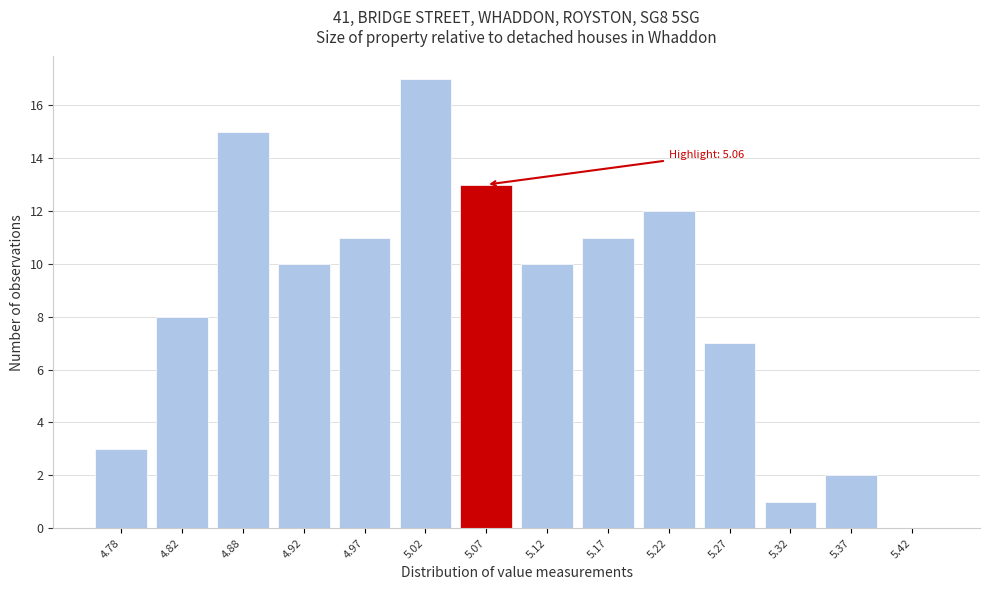

Which range on the x-axis has the tallest bar?

5.00 to 5.05